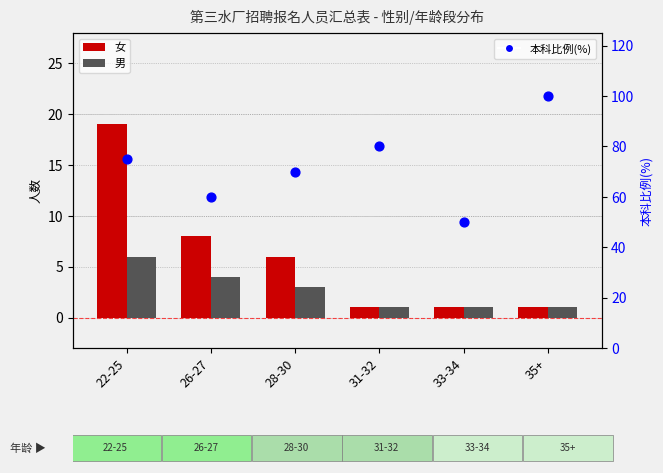

Is the value of 女 at 28-30 greater than the value of 本科比例(%) at 33-34?

No